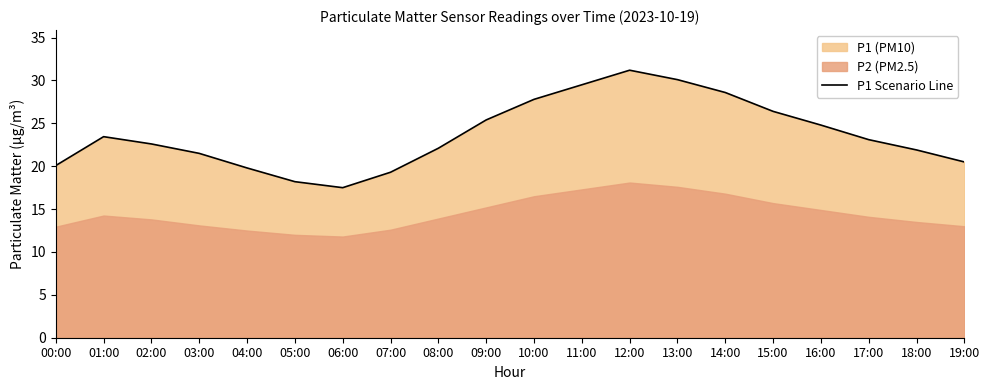

How many interior local peaks (higher than both neighbors) does the data have?

2